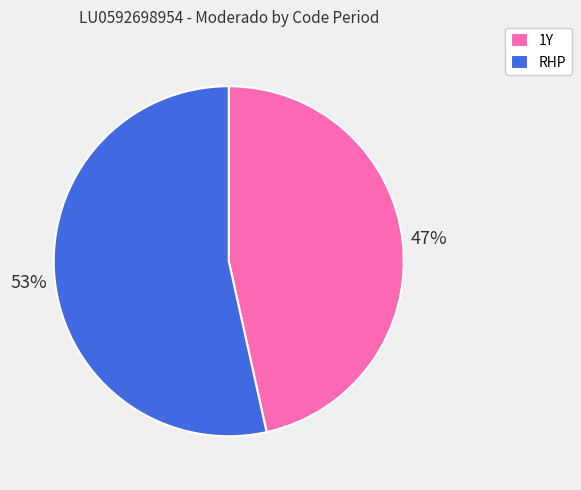

To the nearest percent, what is the combined percentage of 1Y and RHP?

100%